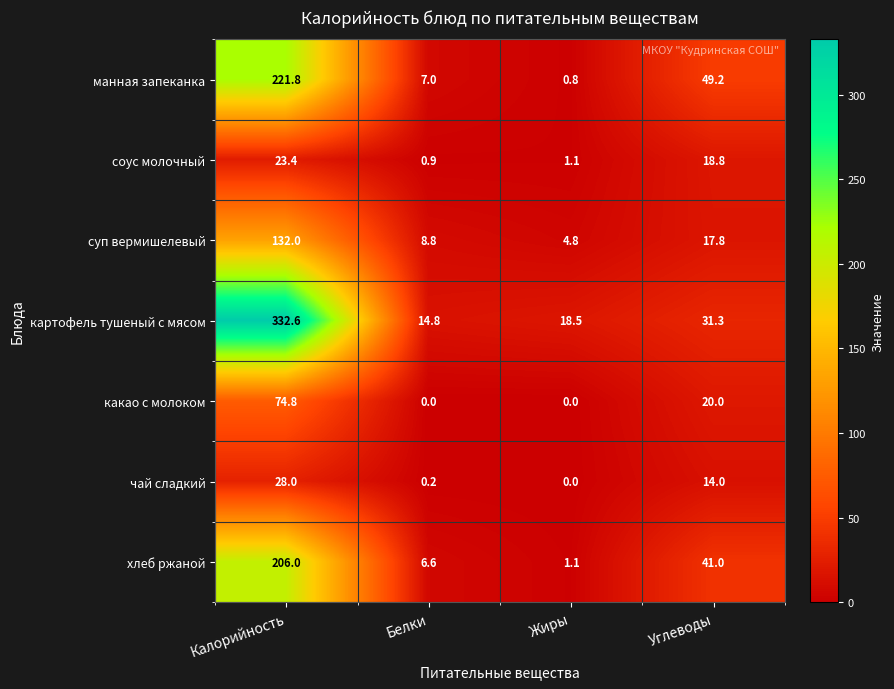

Reading left to right, extract all data points from this chart.

манная запеканка: Калорийность=221.8	Белки=7.0	Жиры=0.8	Углеводы=49.2
соус молочный: Калорийность=23.4	Белки=0.9	Жиры=1.1	Углеводы=18.8
суп вермишелевый: Калорийность=132.0	Белки=8.8	Жиры=4.8	Углеводы=17.8
картофель тушеный с мясом: Калорийность=332.6	Белки=14.8	Жиры=18.5	Углеводы=31.3
какао с молоком: Калорийность=74.8	Белки=0.0	Жиры=0.0	Углеводы=20.0
чай сладкий: Калорийность=28.0	Белки=0.2	Жиры=0.0	Углеводы=14.0
хлеб ржаной: Калорийность=206.0	Белки=6.6	Жиры=1.1	Углеводы=41.0